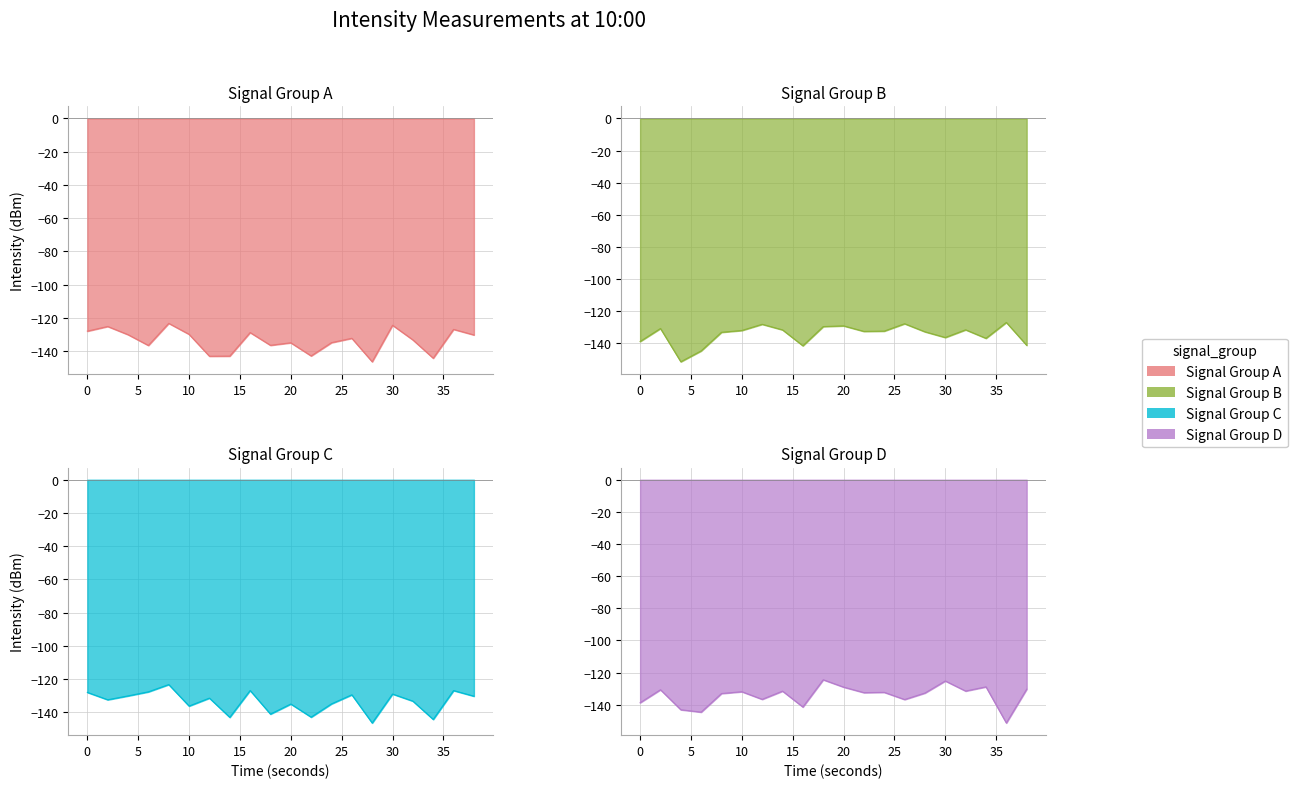

The value of Intensity Panel 3 (dBm) at 20 is -31.4. True or false?

False